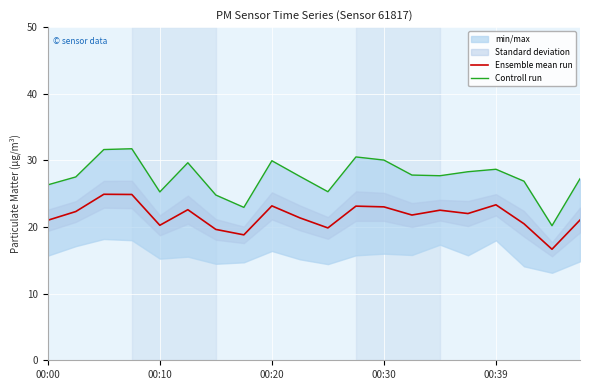

What is the value of the Ensemble mean run point at the 4th from the left?

24.9